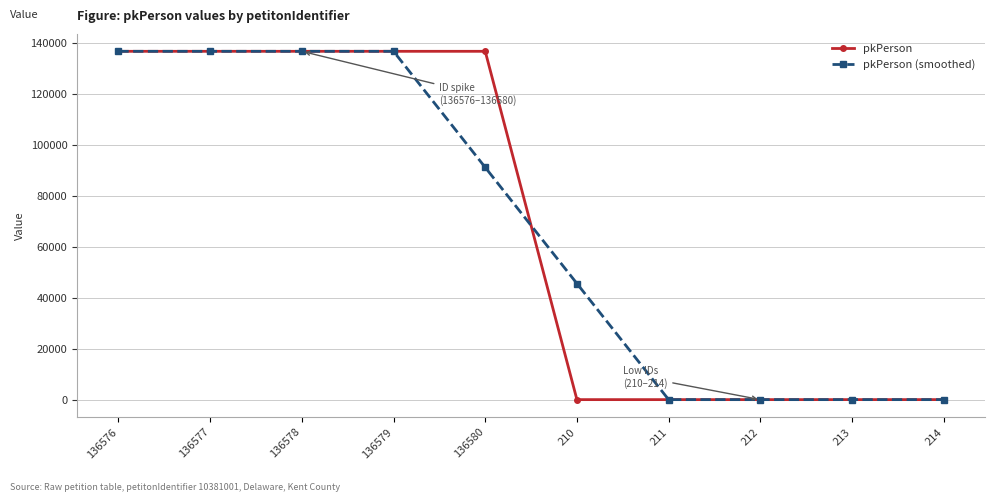

What is the difference between the pkPerson (smoothed) values at 136576 and 136580?

45453.5